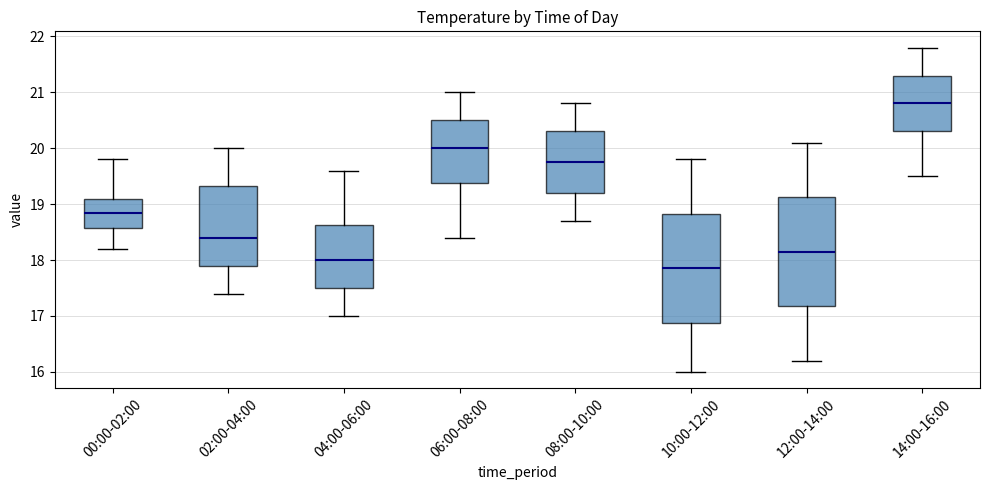

Reading left to right, read every box against the y-axis: the position of its median line, the range the box covers, and the ends of its whiskers. The values are not printed on the chart, so give them approximately, as read against the axis.

00:00-02:00: median 18.9, box 18.6 to 19.1, whiskers 18.2 to 19.8
02:00-04:00: median 18.4, box 17.9 to 19.3, whiskers 17.4 to 20.0
04:00-06:00: median 18.0, box 17.5 to 18.6, whiskers 17.0 to 19.6
06:00-08:00: median 20.0, box 19.4 to 20.5, whiskers 18.4 to 21.0
08:00-10:00: median 19.8, box 19.2 to 20.3, whiskers 18.7 to 20.8
10:00-12:00: median 17.9, box 16.9 to 18.8, whiskers 16.0 to 19.8
12:00-14:00: median 18.2, box 17.2 to 19.1, whiskers 16.2 to 20.1
14:00-16:00: median 20.8, box 20.3 to 21.3, whiskers 19.5 to 21.8